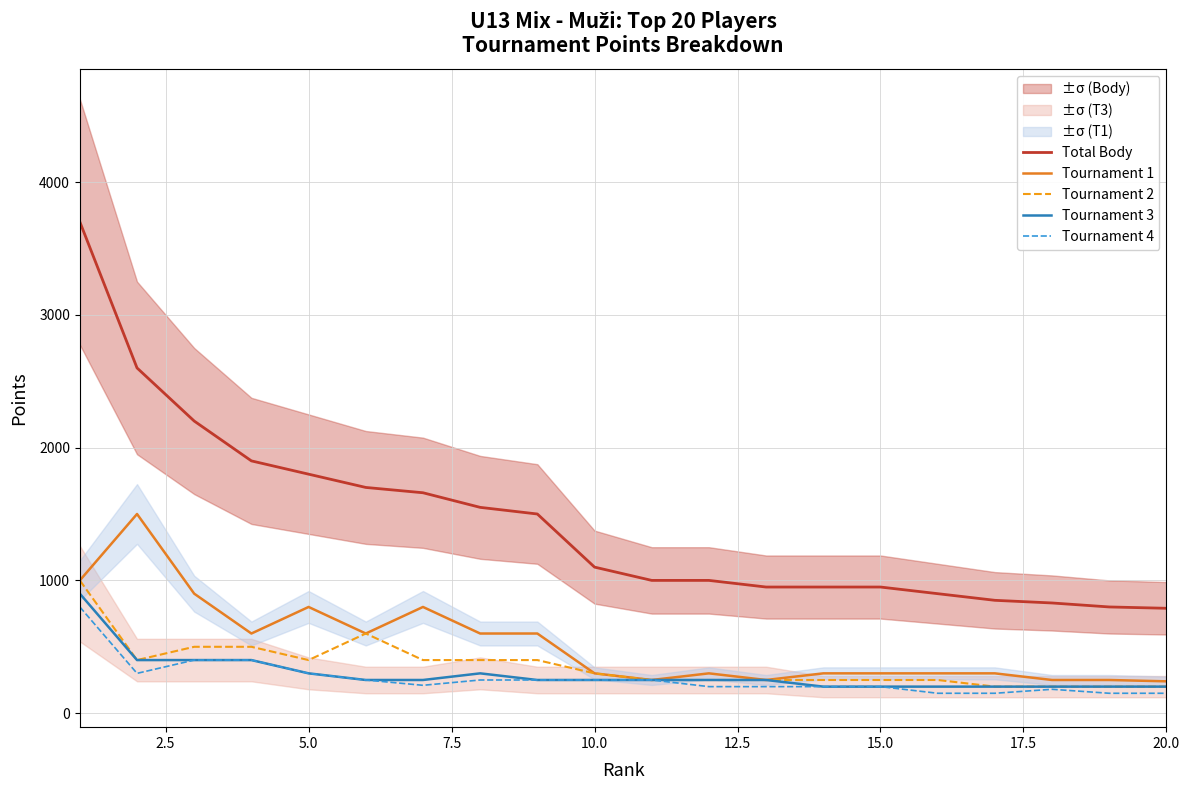

Does the chart display data point markers on the line(s)?

No